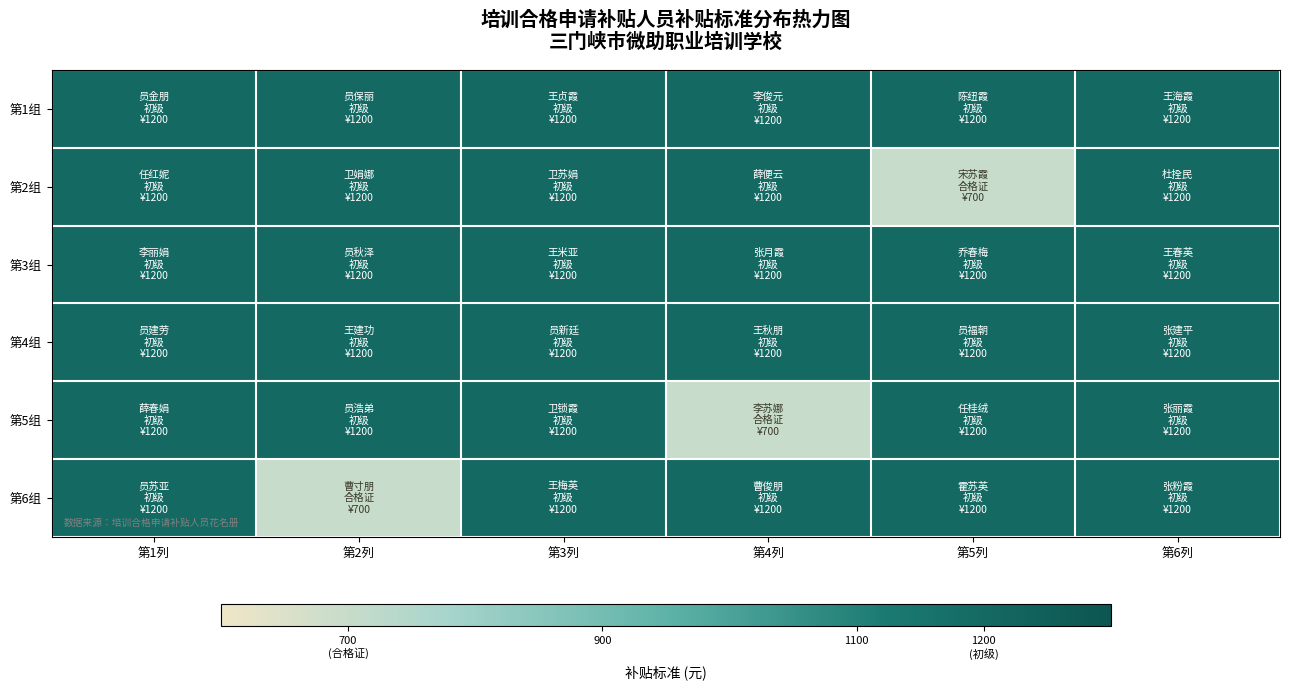

Rank the series at 第4列 from highest to lowest value.

第1组, 第2组, 第3组, 第4组, 第6组, 第5组